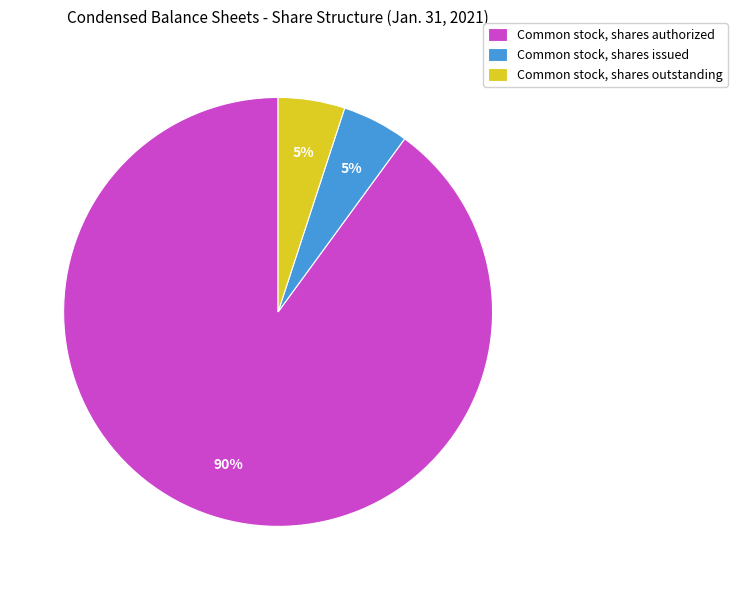

What percentage is the Common stock, shares authorized slice, to the nearest percent?

90%